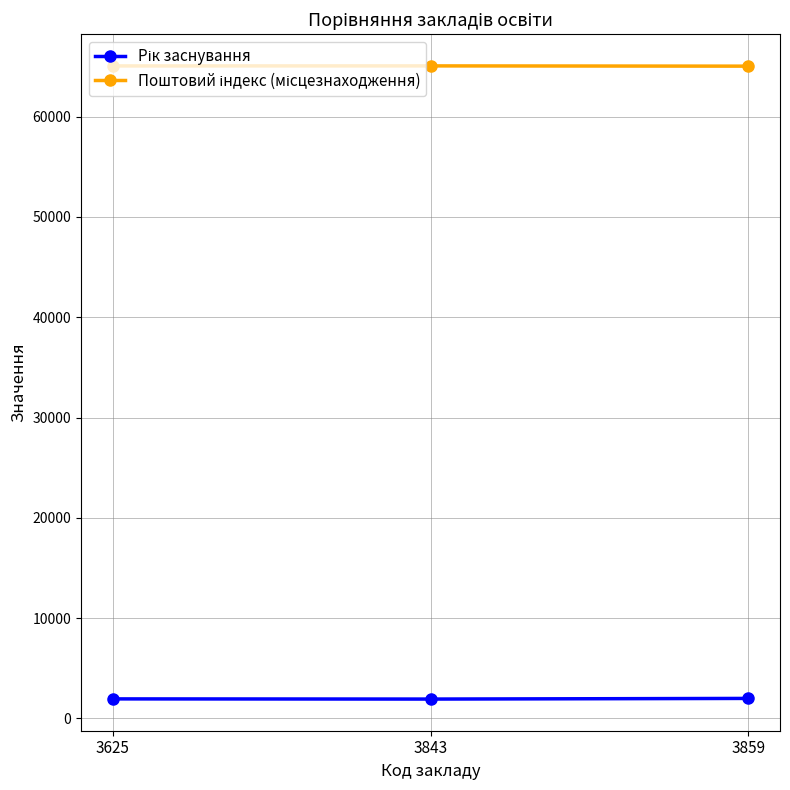

What is the greatest value displayed?

65051